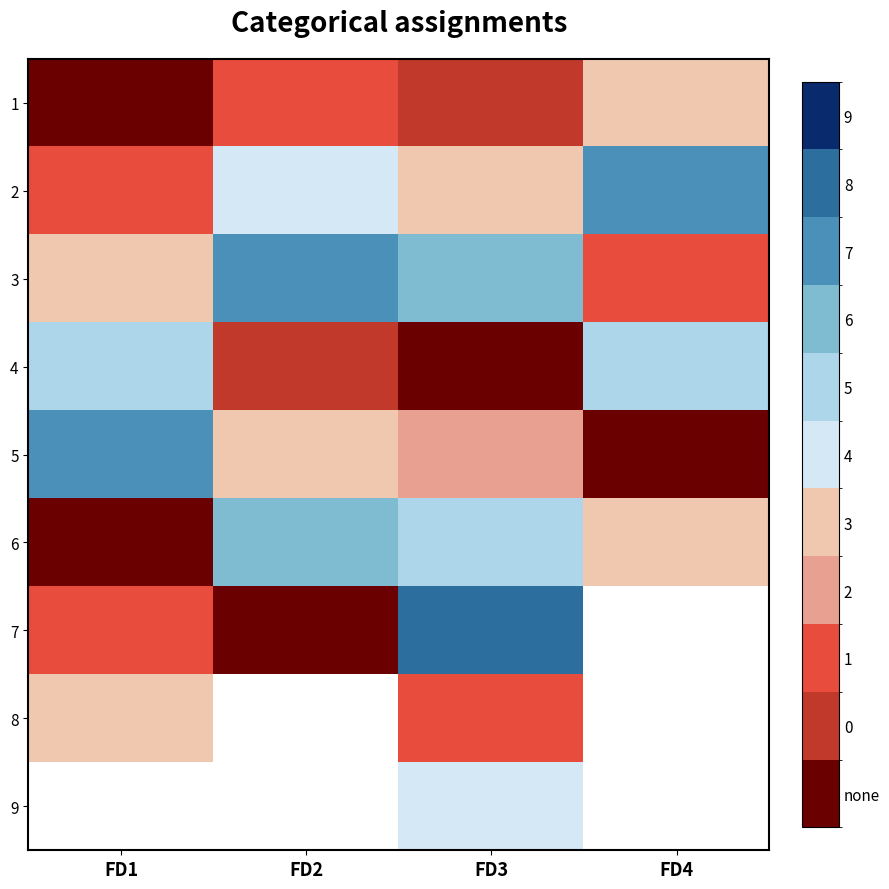

Between FD3 and FD2, which is larger?

FD2